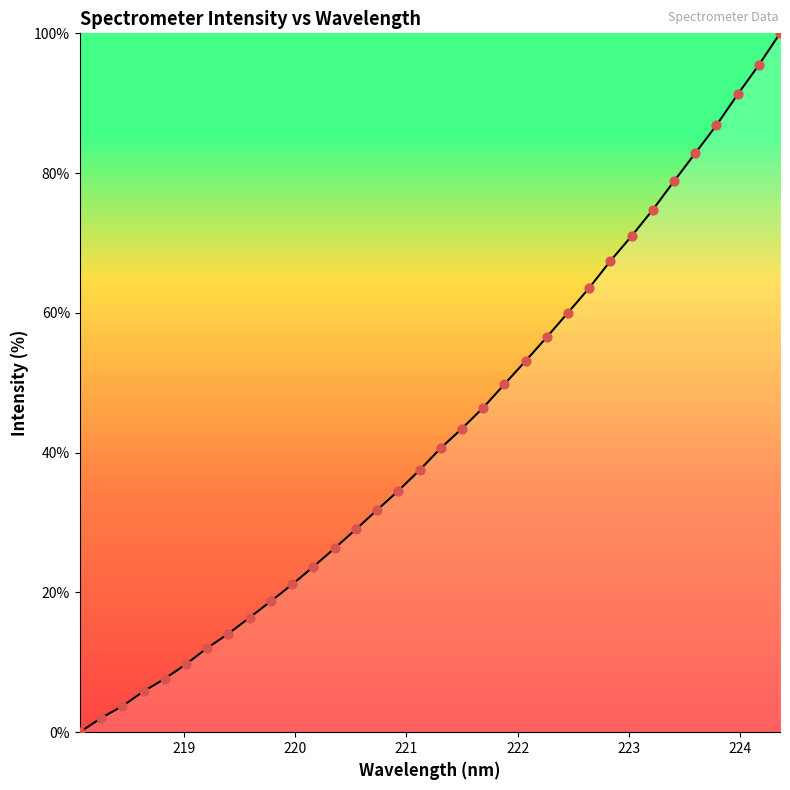

What is the difference between the maximum and minimum values?

100.0